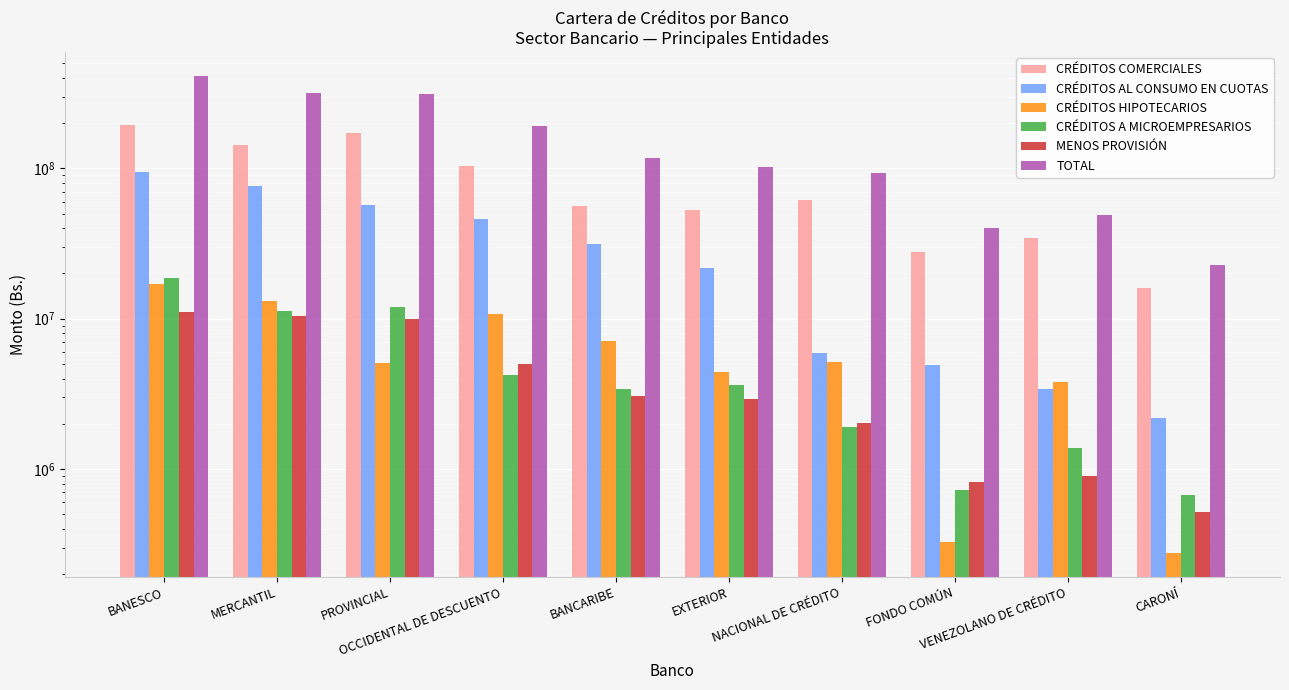

True or false: MENOS PROVISIÓN has a value of 820809 at FONDO COMÚN.

True